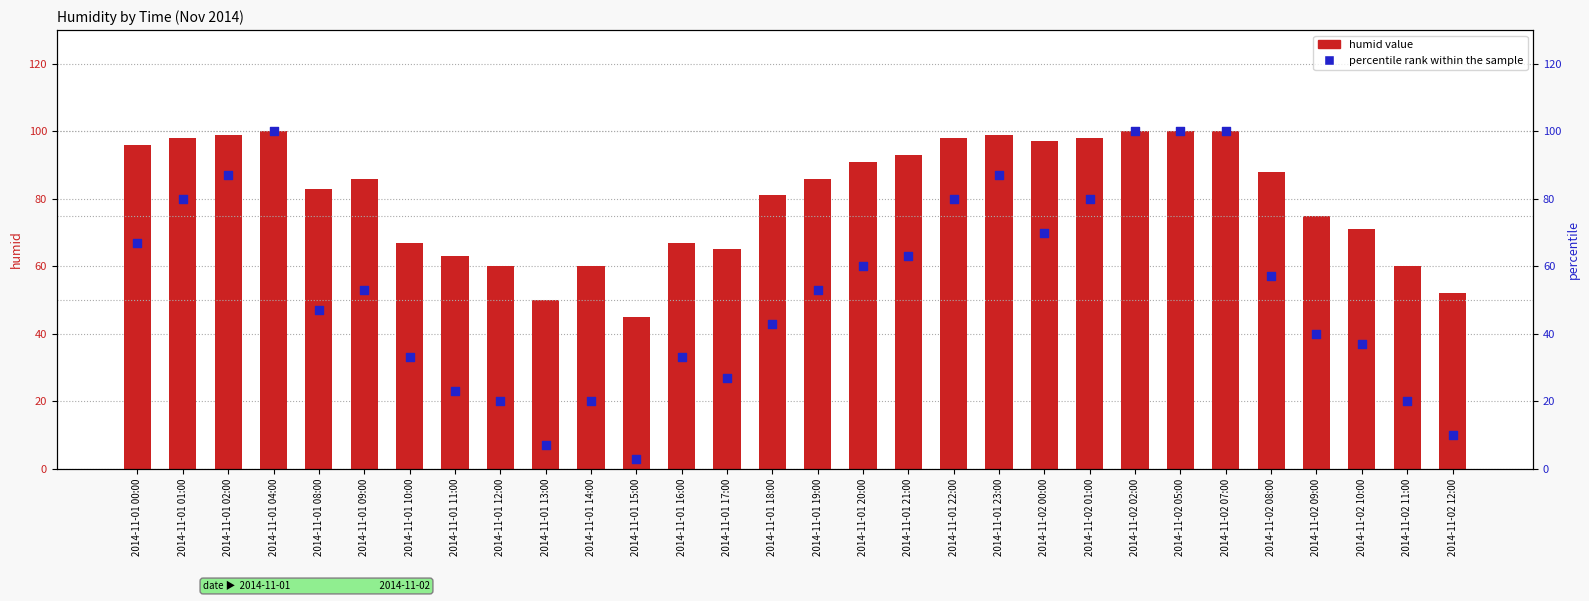

Which series reaches the maximum Y coordinate?

humid value